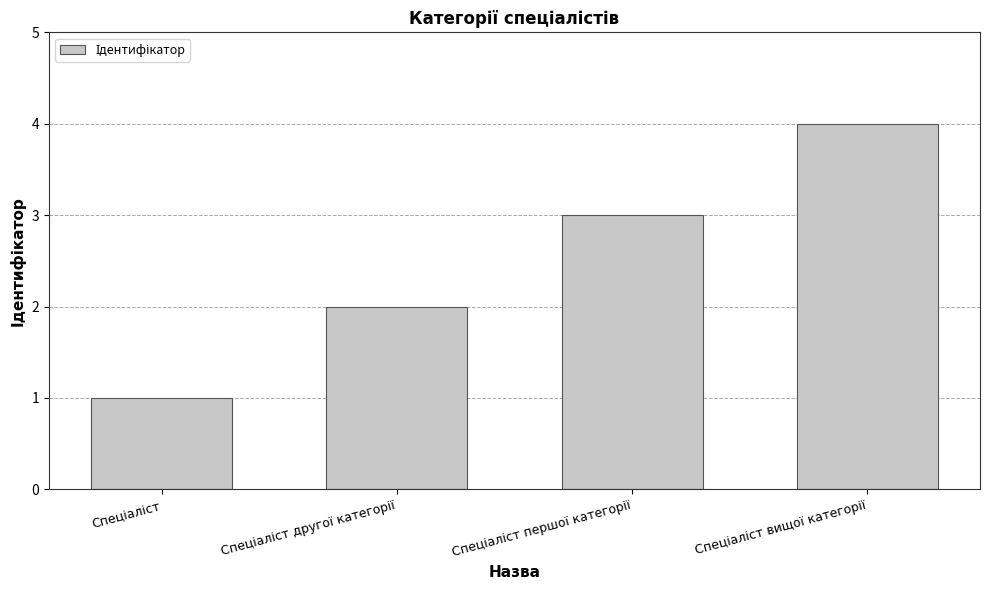

What is the sum of all values?

10